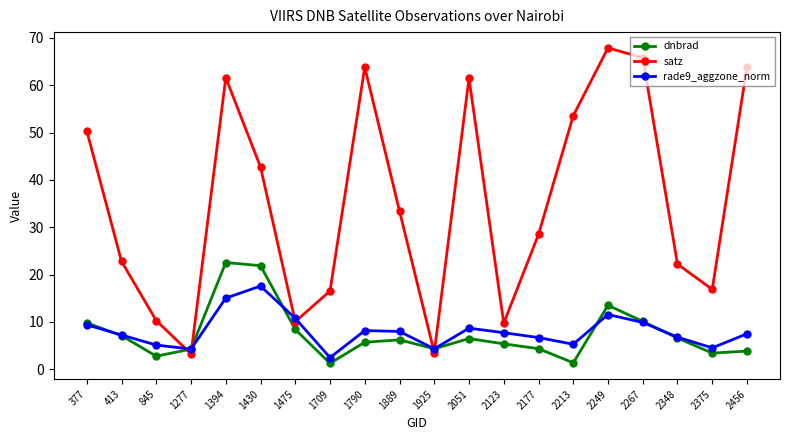

What is the total value across all series at 1475?

29.2